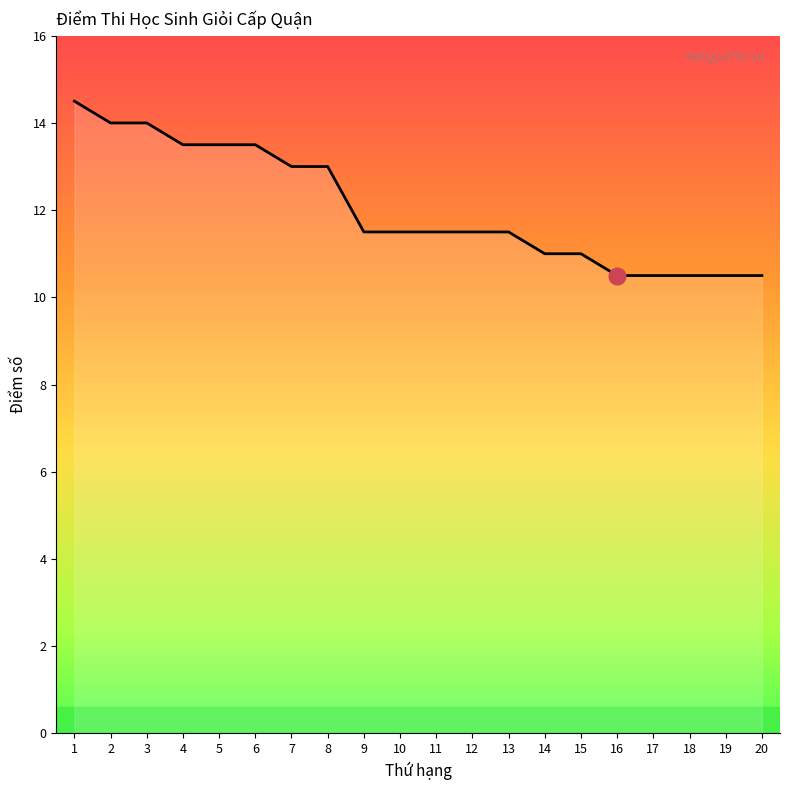

Which label corresponds to the largest value in the chart?

1